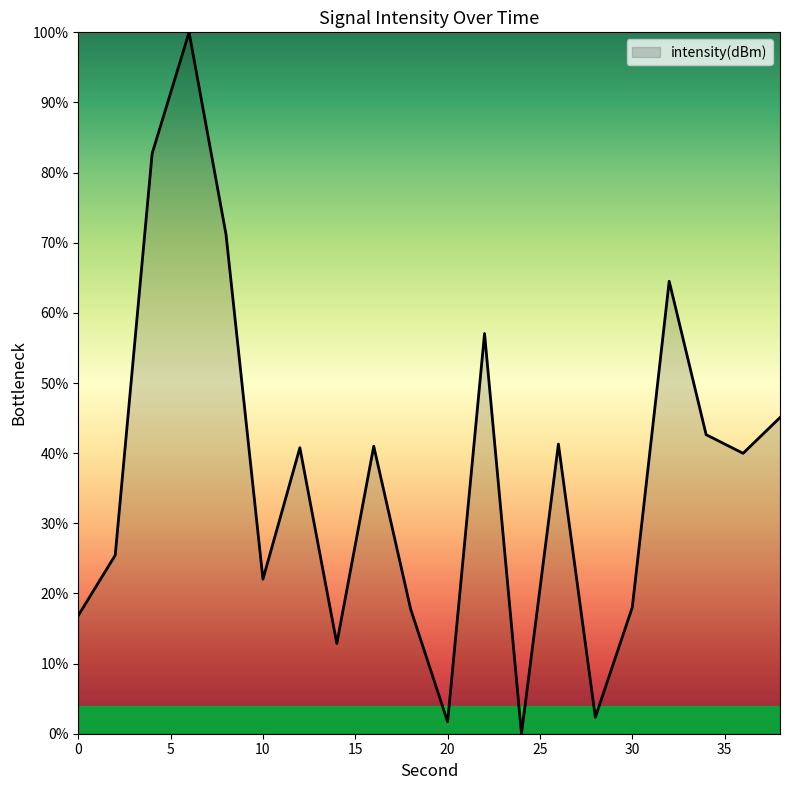

What is the maximum value shown in the chart?

100.0